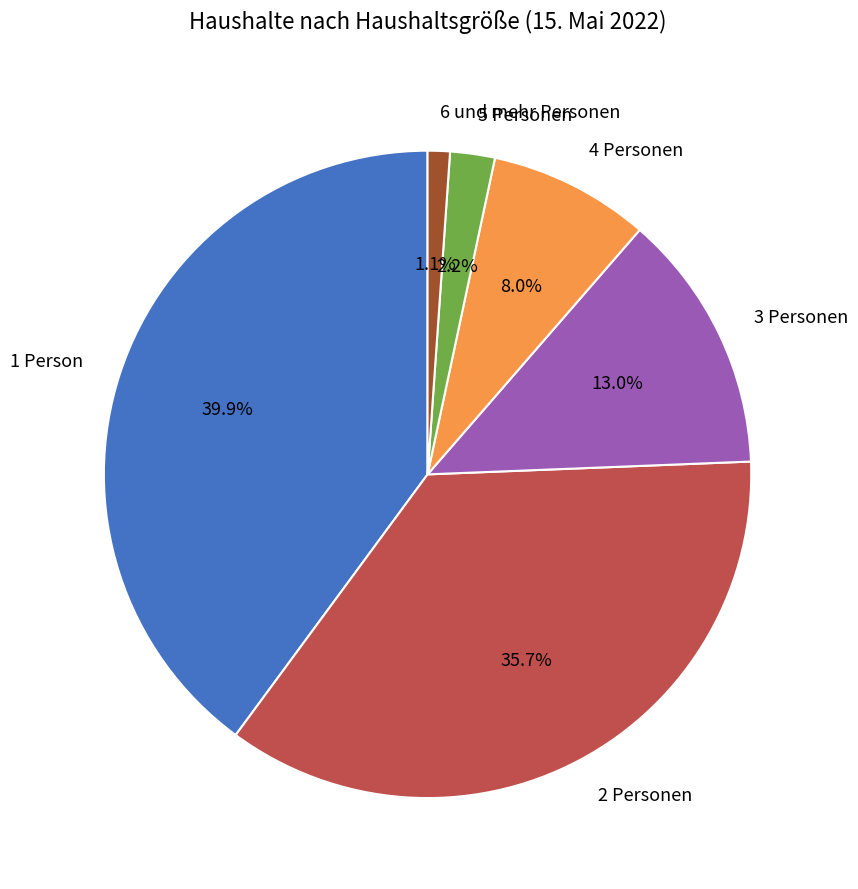

Approximately how many times larger is the value at 1 Person compared to 3 Personen?

3.1